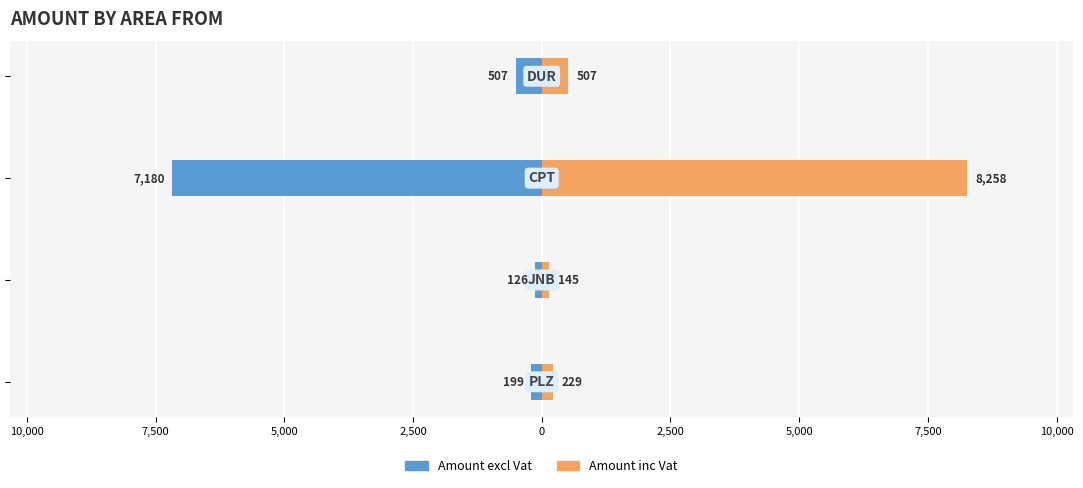

At how many categories does at least one series exceed 2345?

1